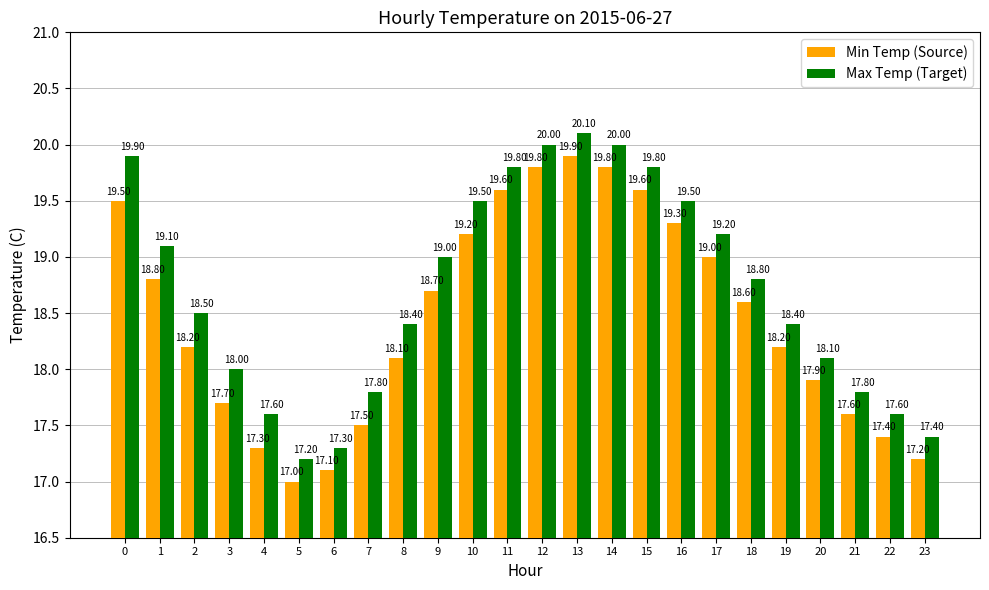

What is the value of the Max Temp (Target) bar at the 9th from the left?

18.4